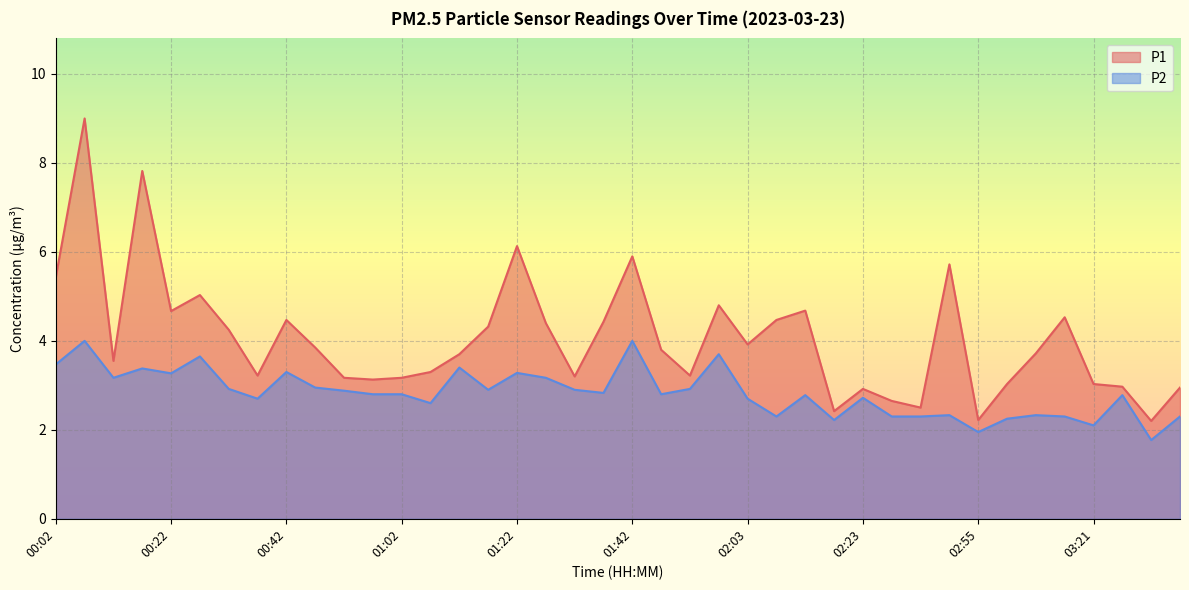

The P1 series shows 2.5 at 02:45. True or false?

True